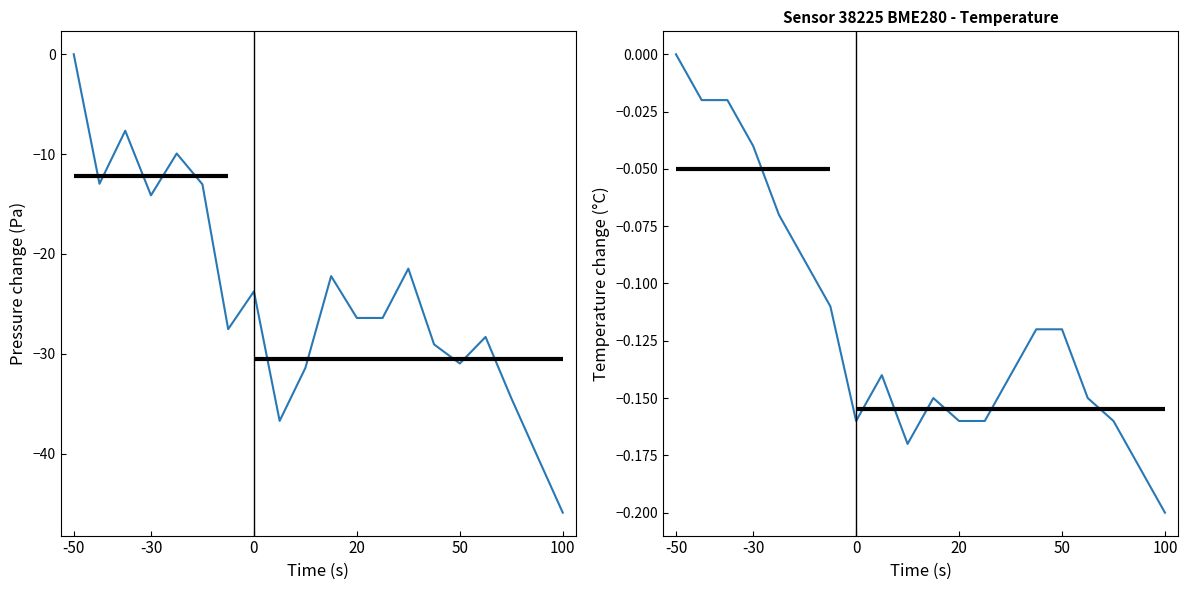

At which category is the sum across all series the highest?

-50